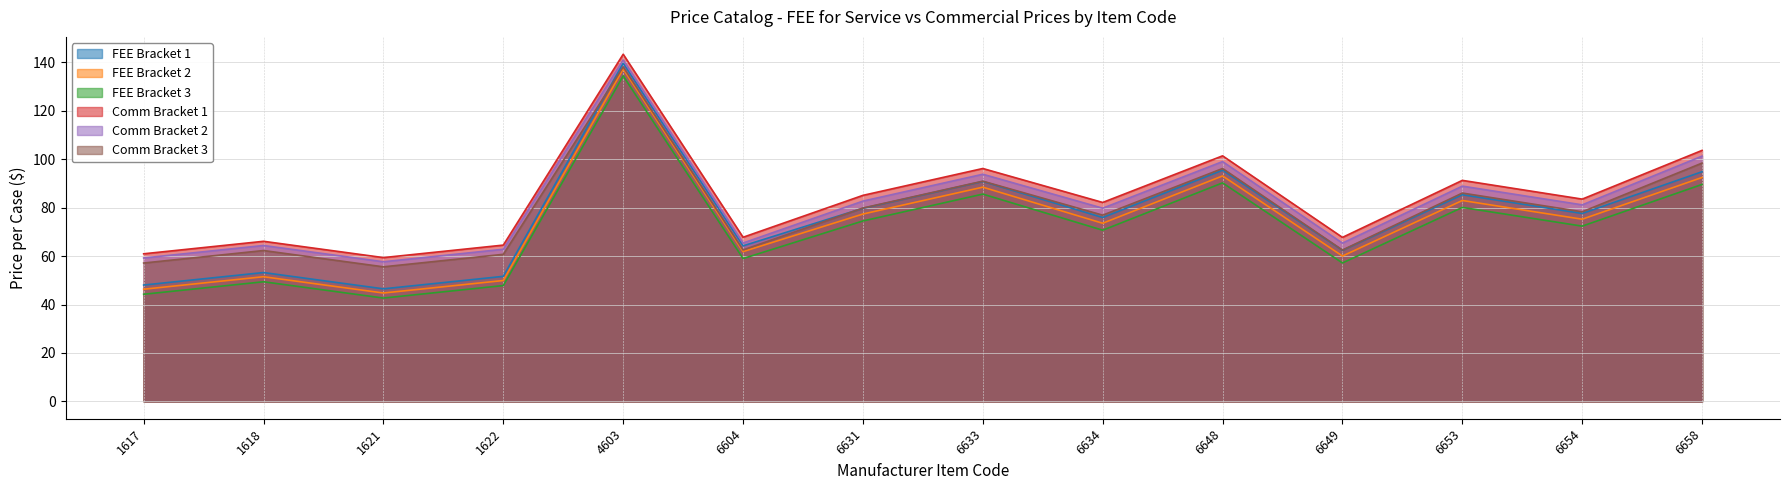

How many series are shown in this chart?

6